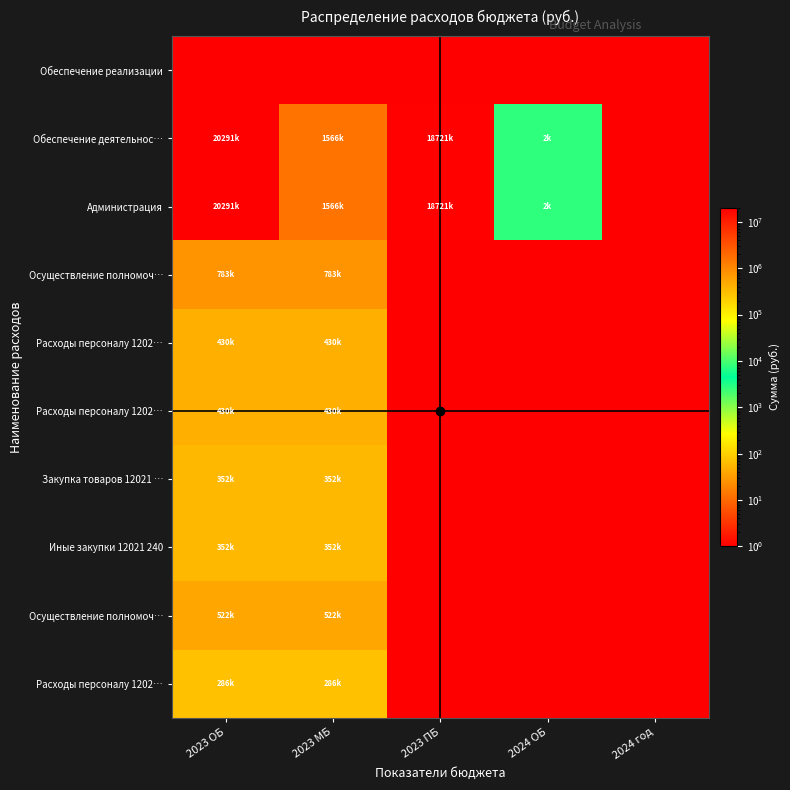

Between 2023 МБ and 2024 ОБ, which is larger?

2023 МБ